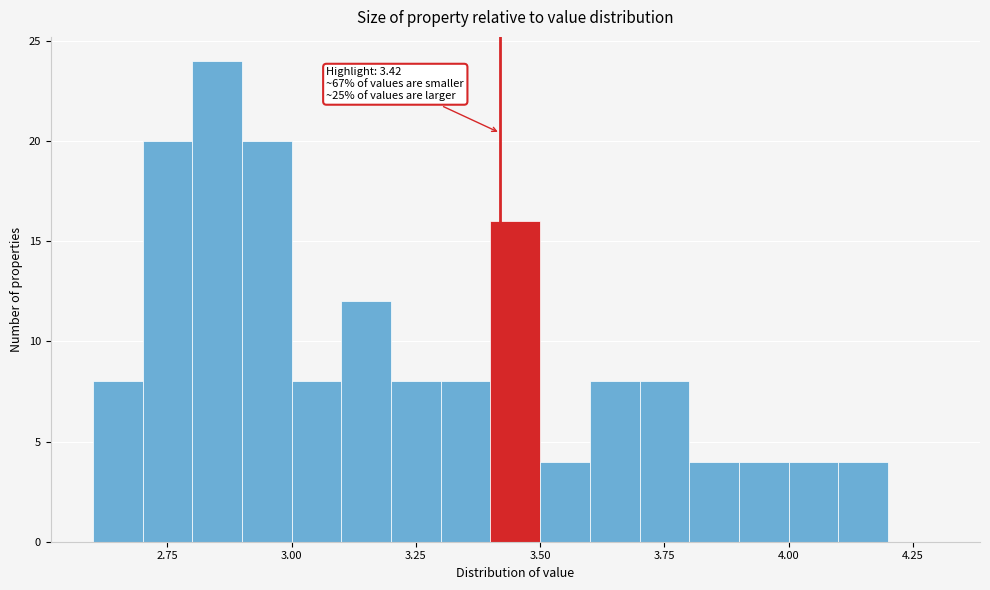

Around what value on the x-axis is the tallest bar? Give the approximate position of its centre, as read against the axis.

2.85